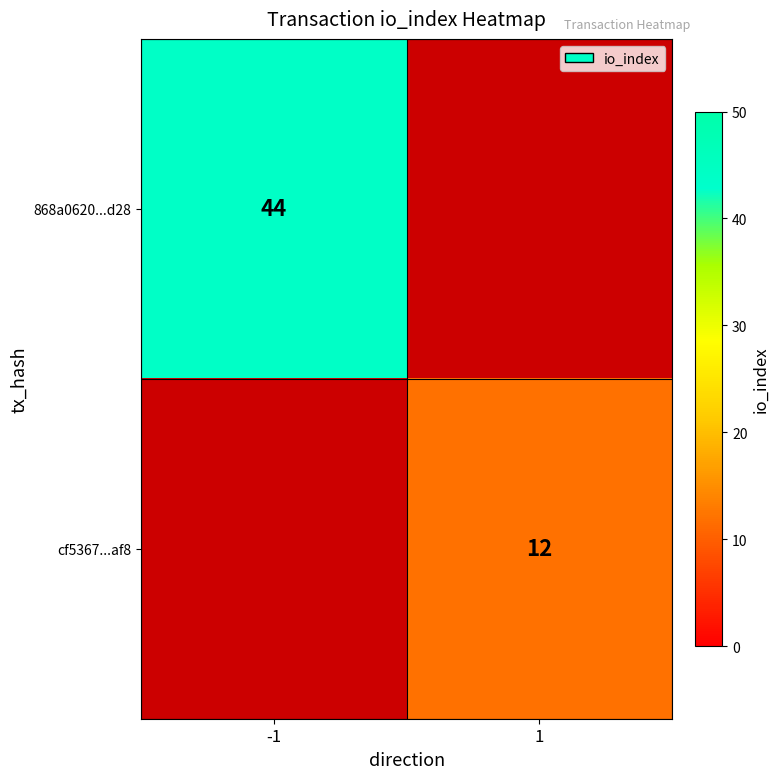

The 868a0620...d28 series shows 44 at -1. True or false?

True